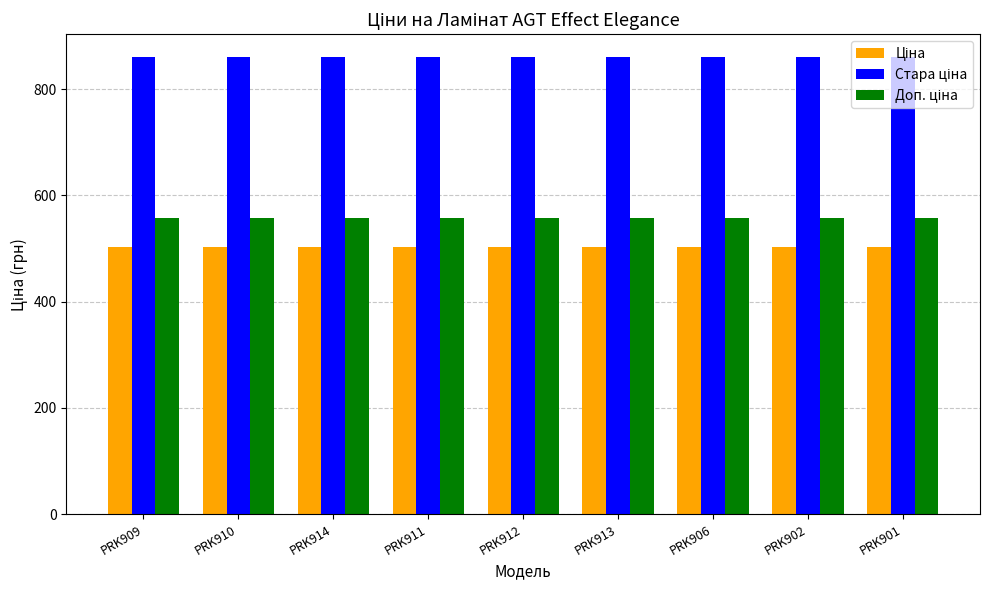

What is the total value across all series at PRK914?

1921.6